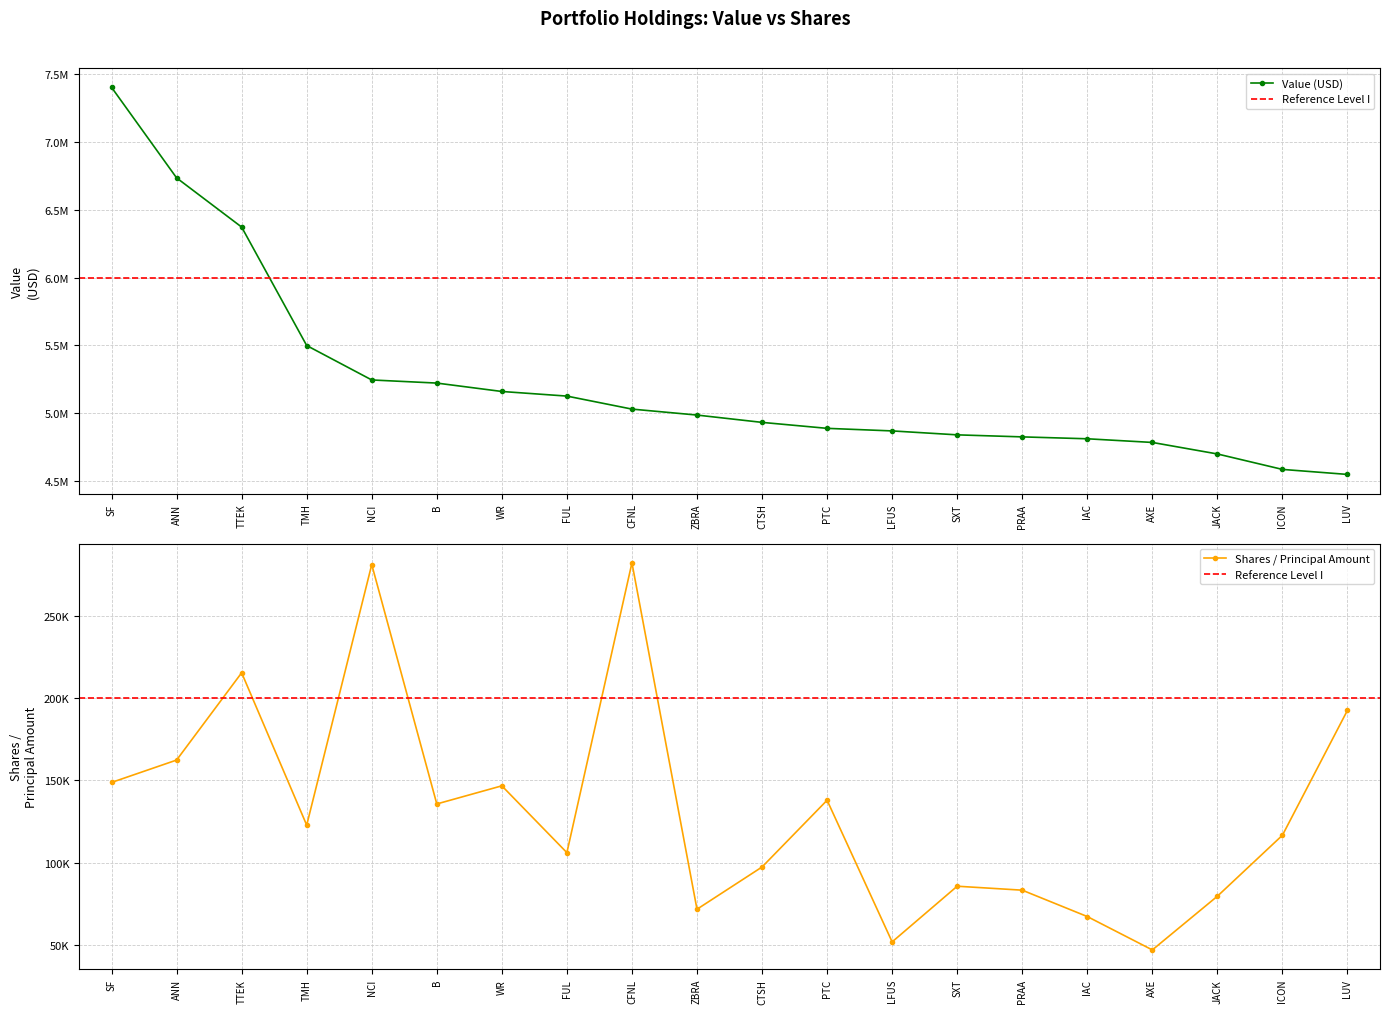

At how many categories does at least one series exceed 6854421?

1